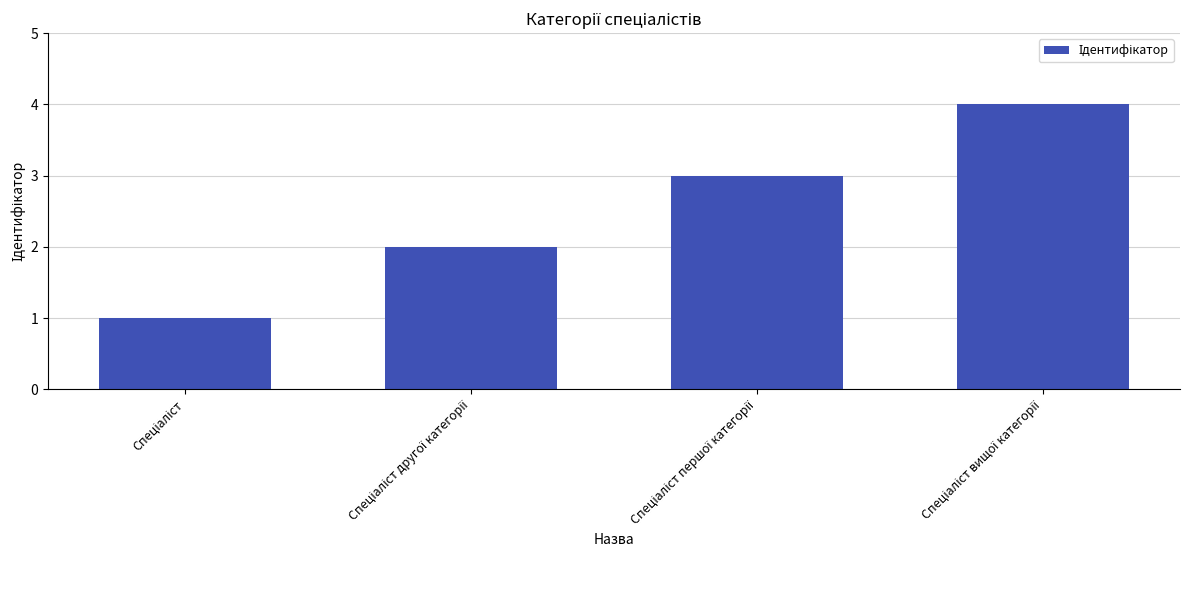

What is the minimum value shown in the chart?

1